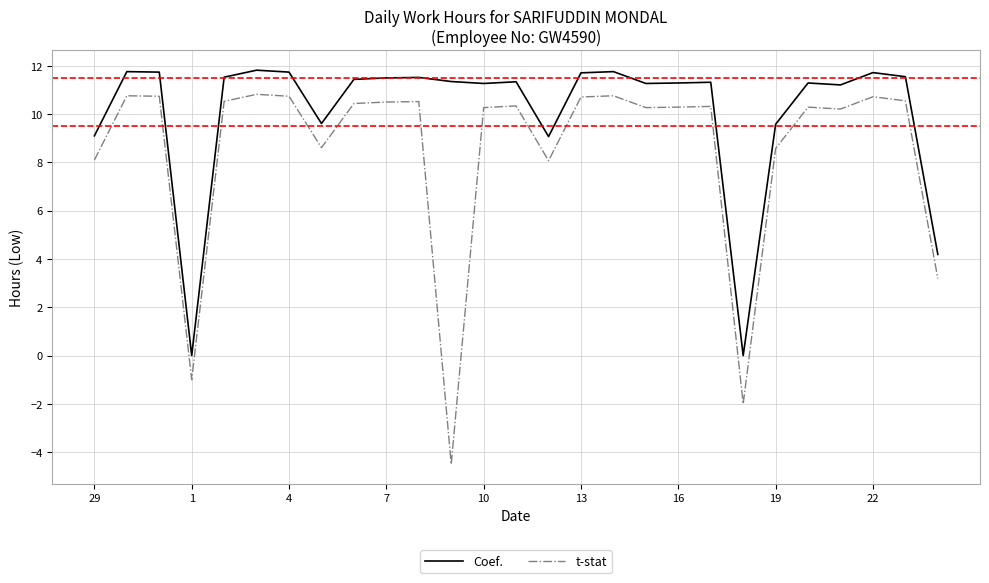

Rank the series by their average value, from highest to lowest.

Coef., t-stat